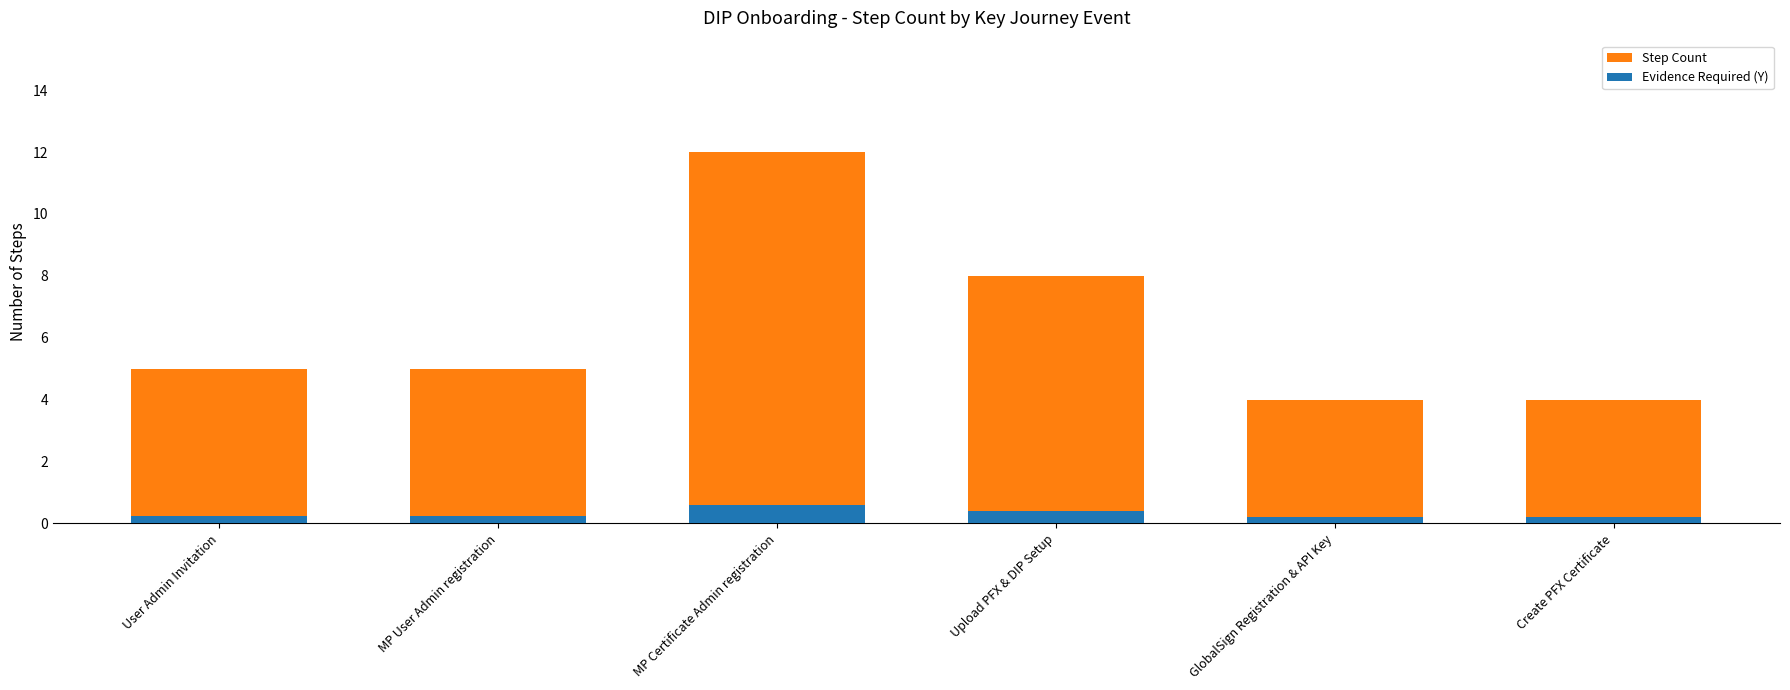

Which series has the widest spread of values?

Step Count